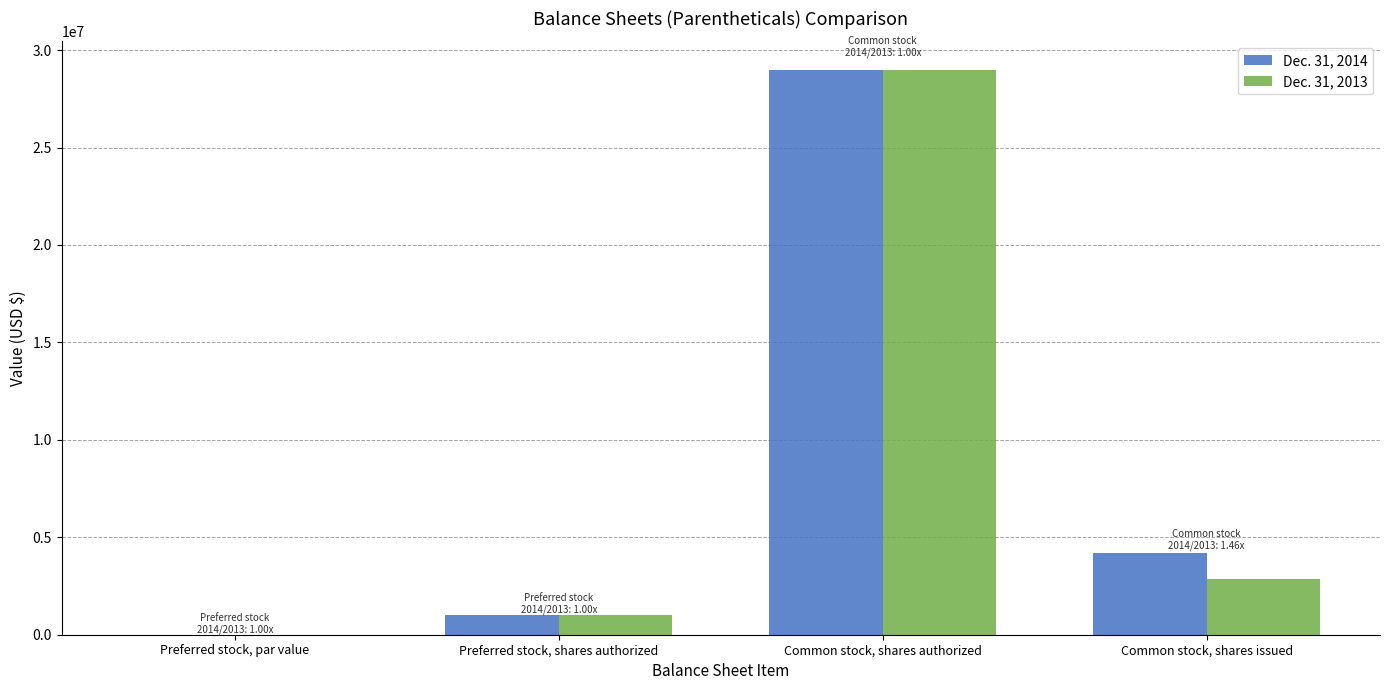

What is the approximate value of Dec. 31, 2014 at Common stock, shares issued?

4198983.0